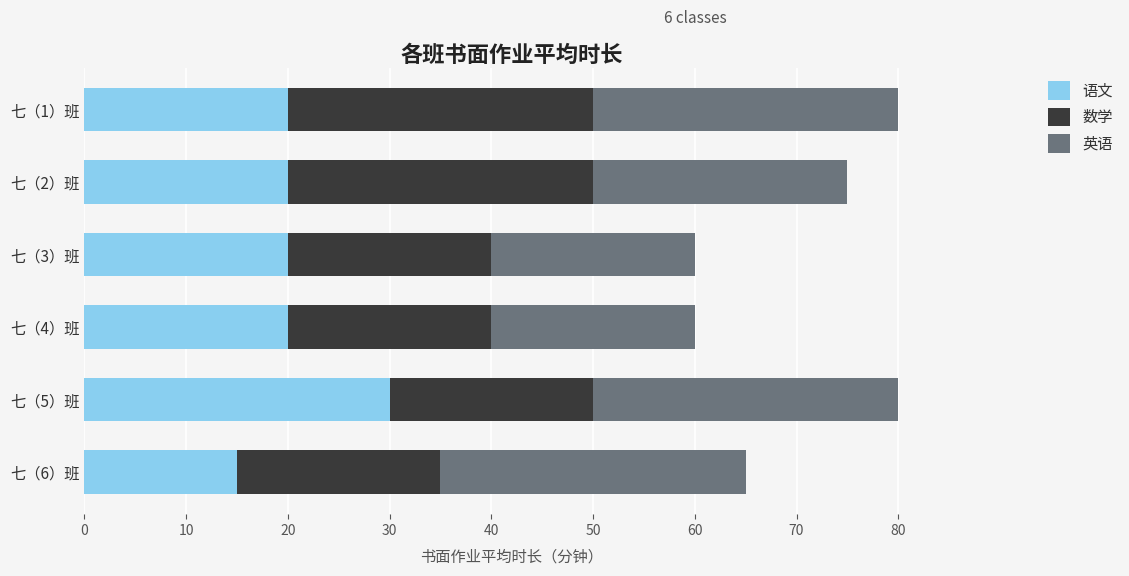

The value of 语文 at 七（3）班 is 20. True or false?

True